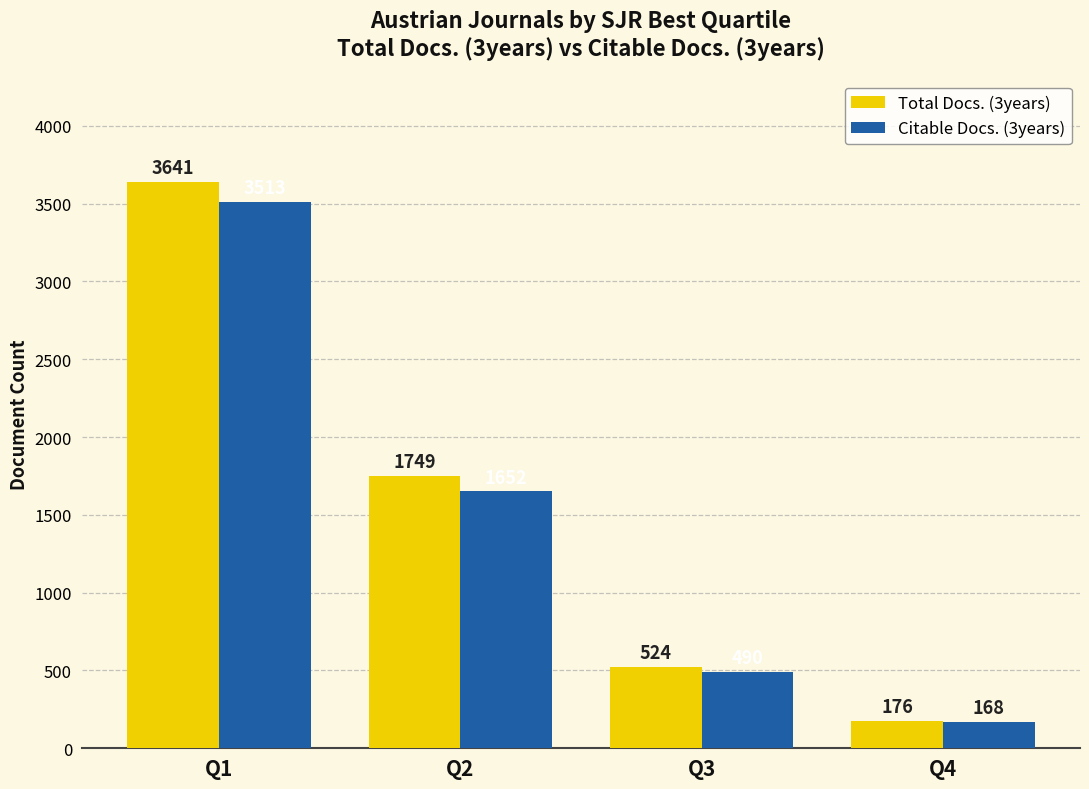

At which label does Citable Docs. (3years) first exceed 1652?

Q1